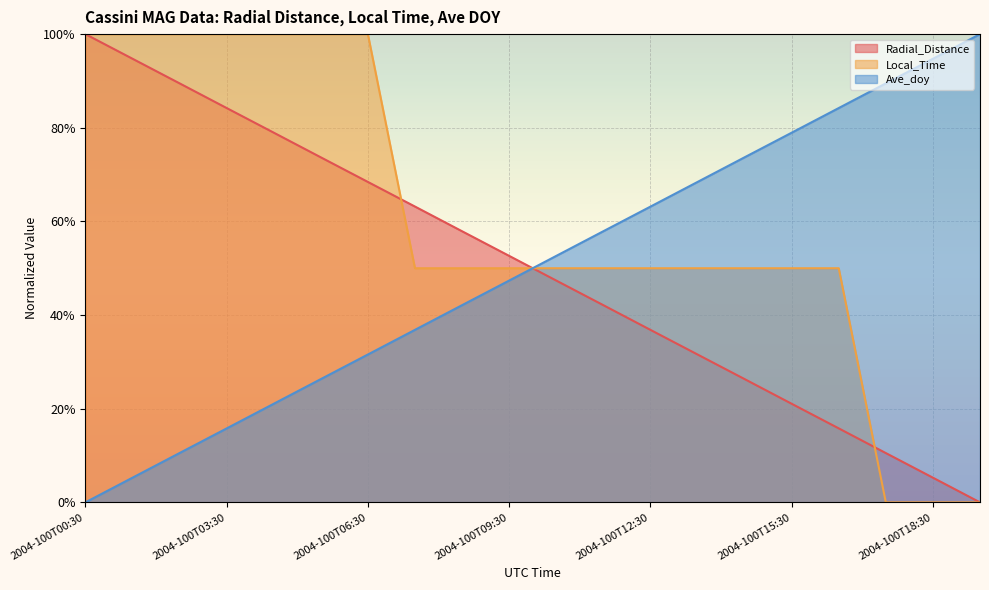

Rank the series at 2004-100T11:30 from highest to lowest value.

Ave_doy, Local_Time, Radial_Distance